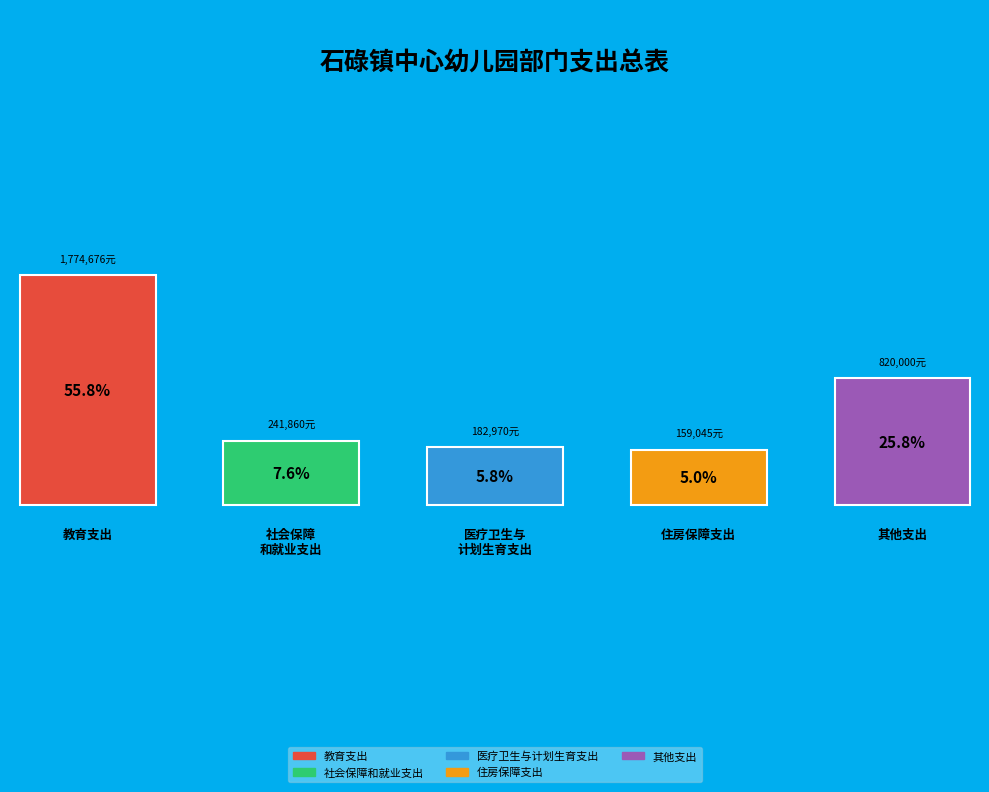

What is the smallest slice in the pie chart?

住房保障支出